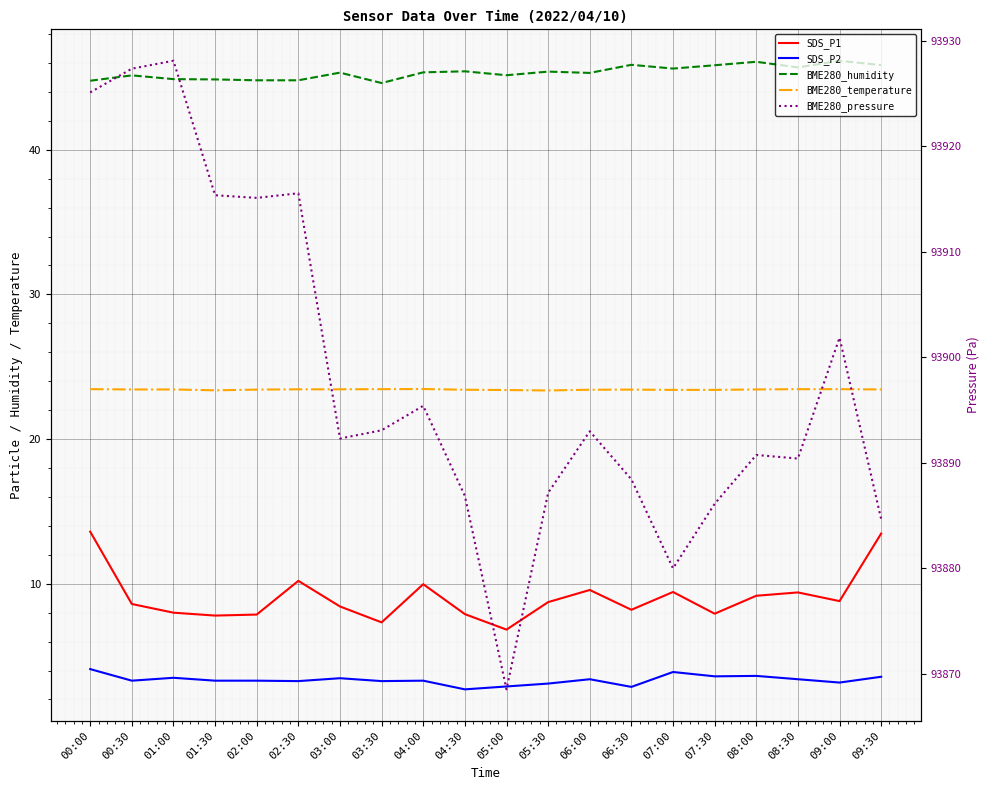

What is the value of the BME280_humidity point at the 2nd from the left?

45.1